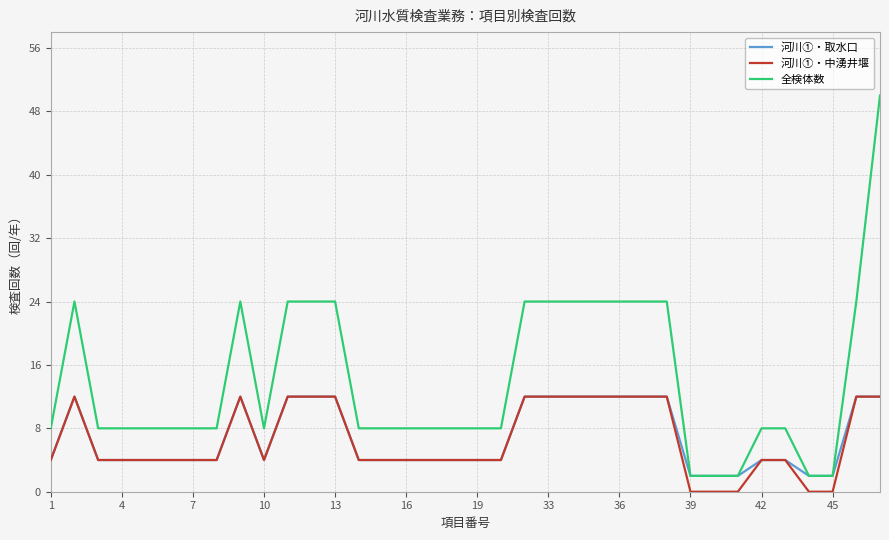

Which series has the largest total across all categories?

全検体数